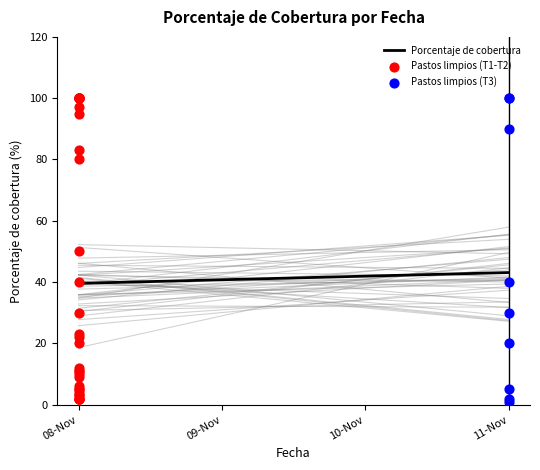

Which series reaches the maximum Y coordinate?

Pastos limpios